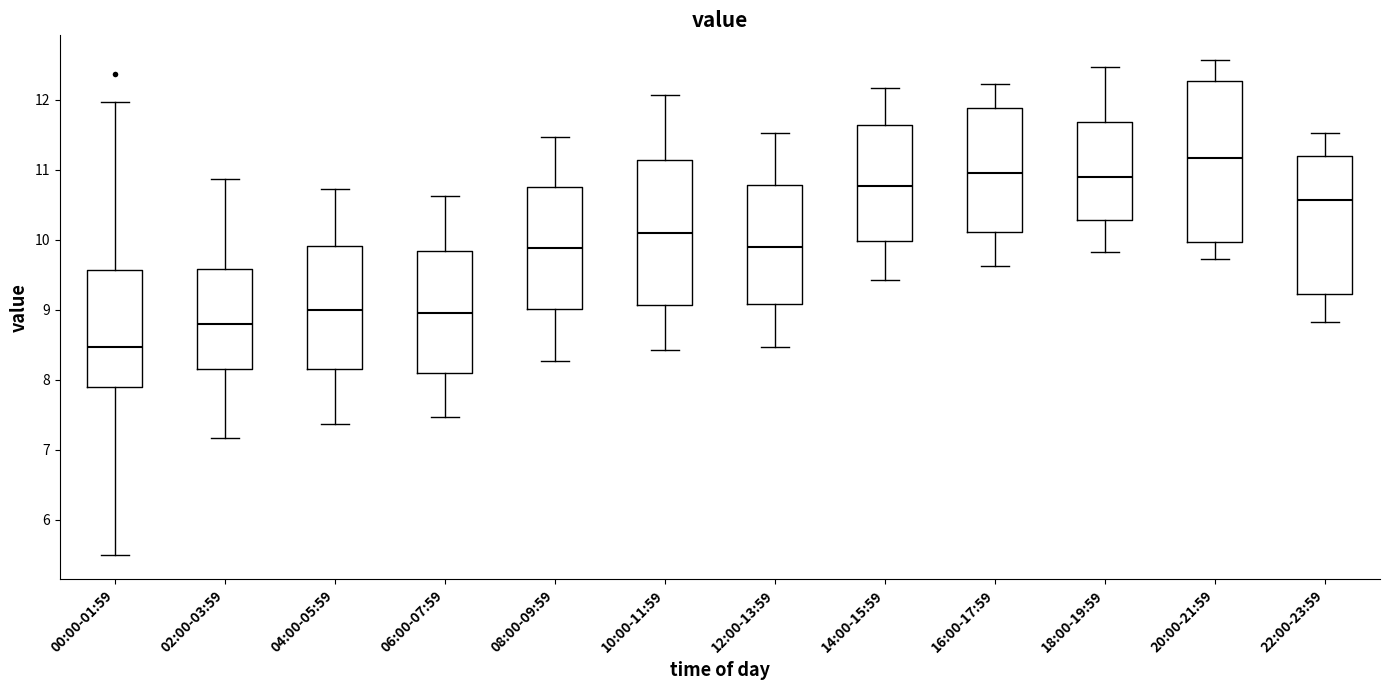

Which box is the tallest, from its lower edge to its upper edge?

20:00-21:59